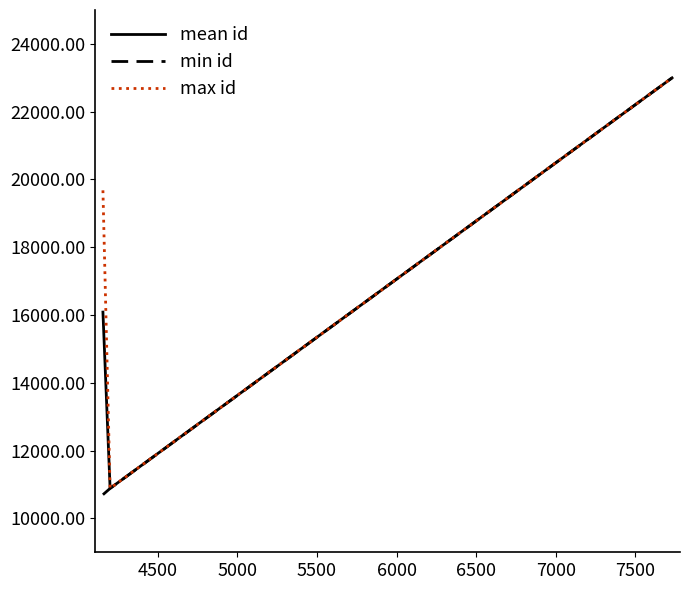

Rank the series by their average value, from lowest to highest.

min id, mean id, max id